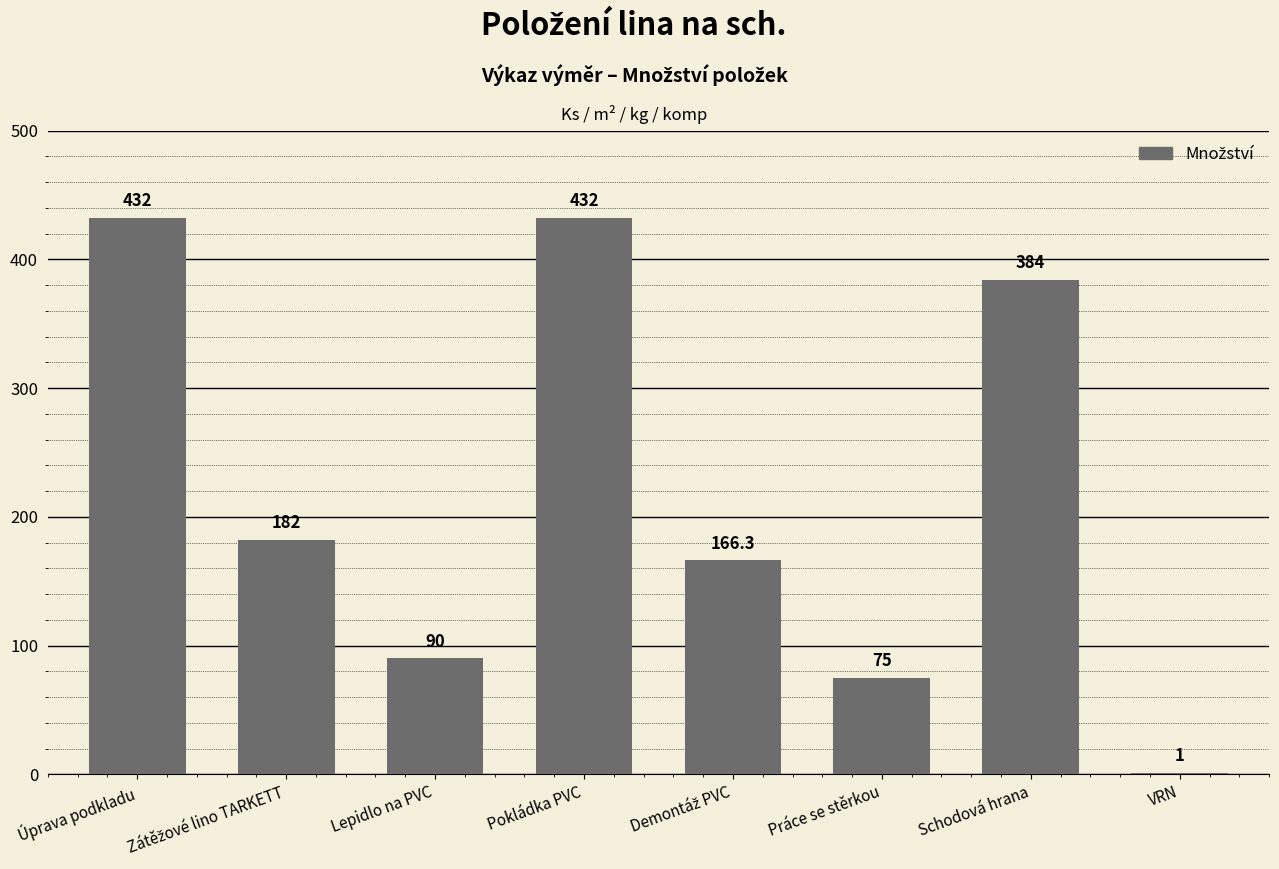

Are the bars grouped side by side (vs. stacked)?

No